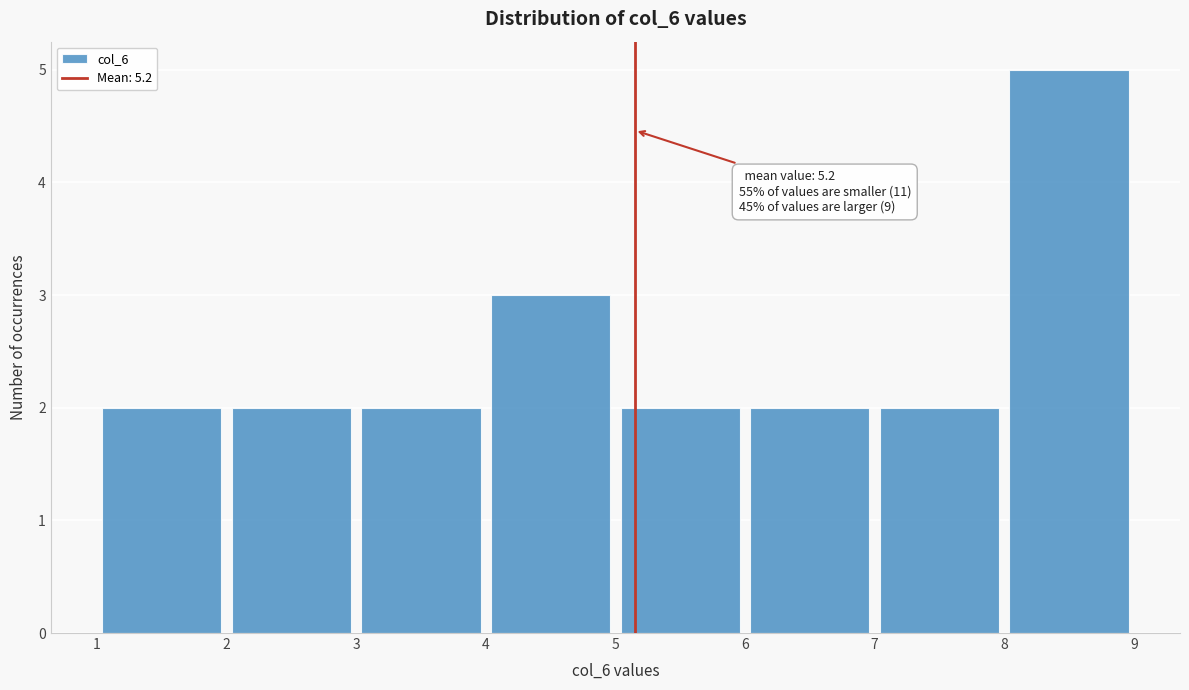

Which range on the x-axis has the tallest bar?

8 to 9